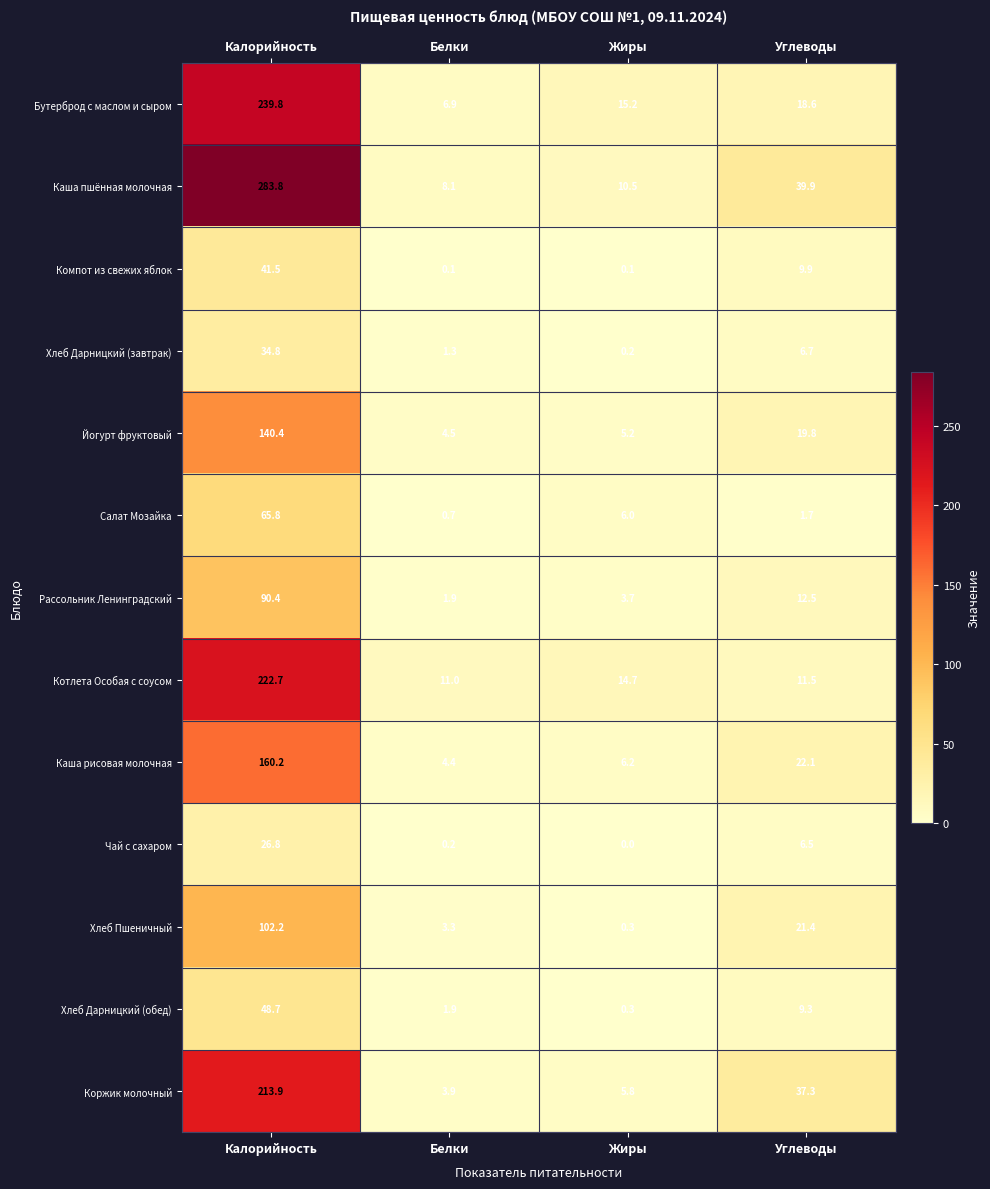

What is the difference between the highest and lowest values at Углеводы?

38.2